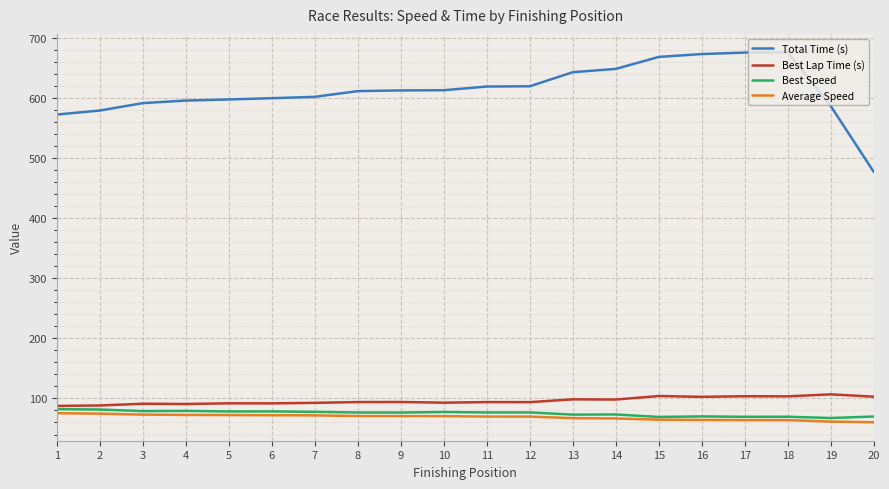

How many lines are shown in the chart?

4